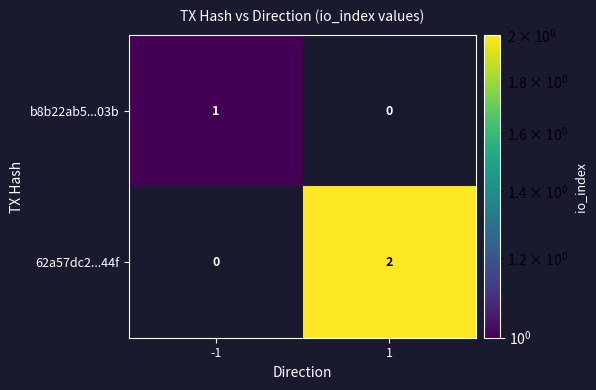

At which category does the chart reach its minimum across all series?

-1